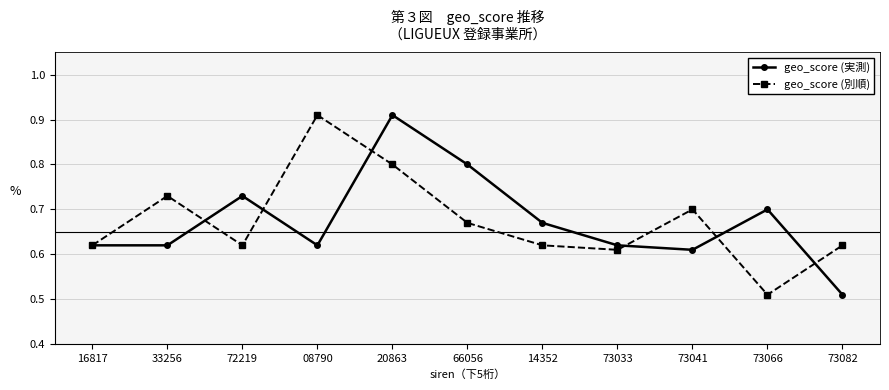

At which category is the sum across all series the highest?

20863